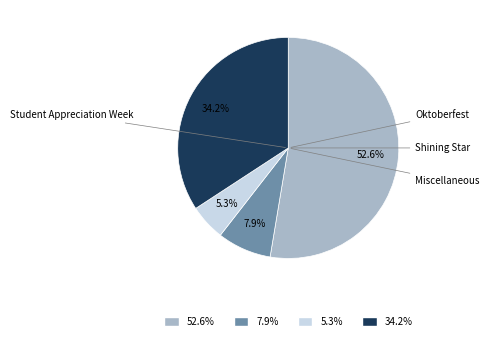

Approximately how many times larger is the value at 52.6% compared to 34.2%?

1.5